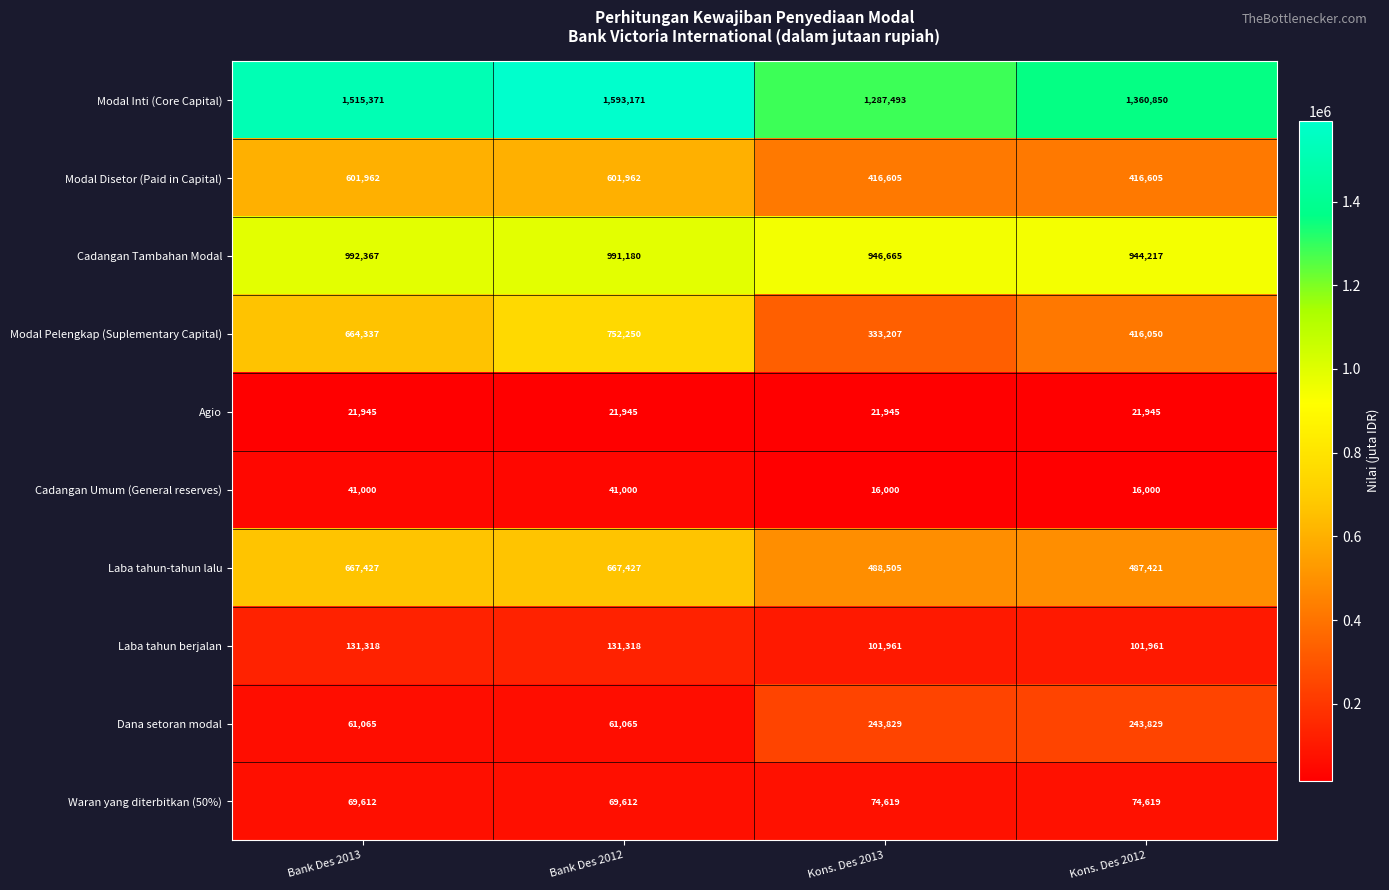

What is the sum of the Cadangan Tambahan Modal values at Kons. Des 2013 and Bank Des 2013?

1939032